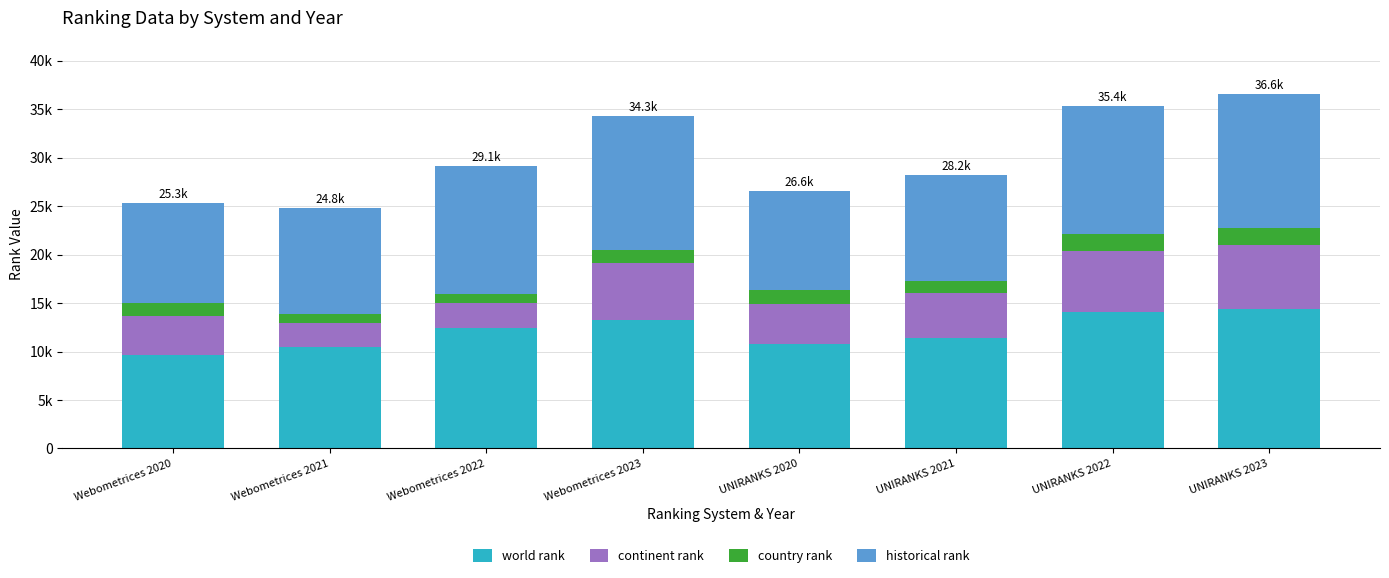

Where is country rank nearest to the value 1348?

UNIRANKS 2020